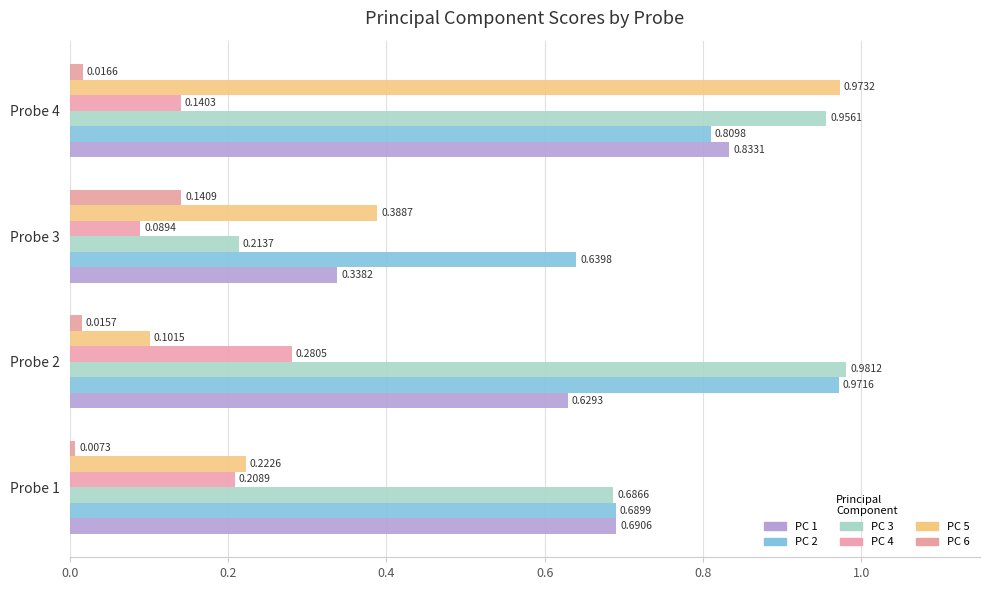

Rank the categories by PC 3 value from highest to lowest.

Probe 2, Probe 4, Probe 1, Probe 3